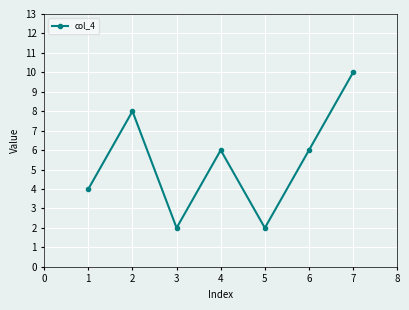

What is the value of the 7th point from the left?

10